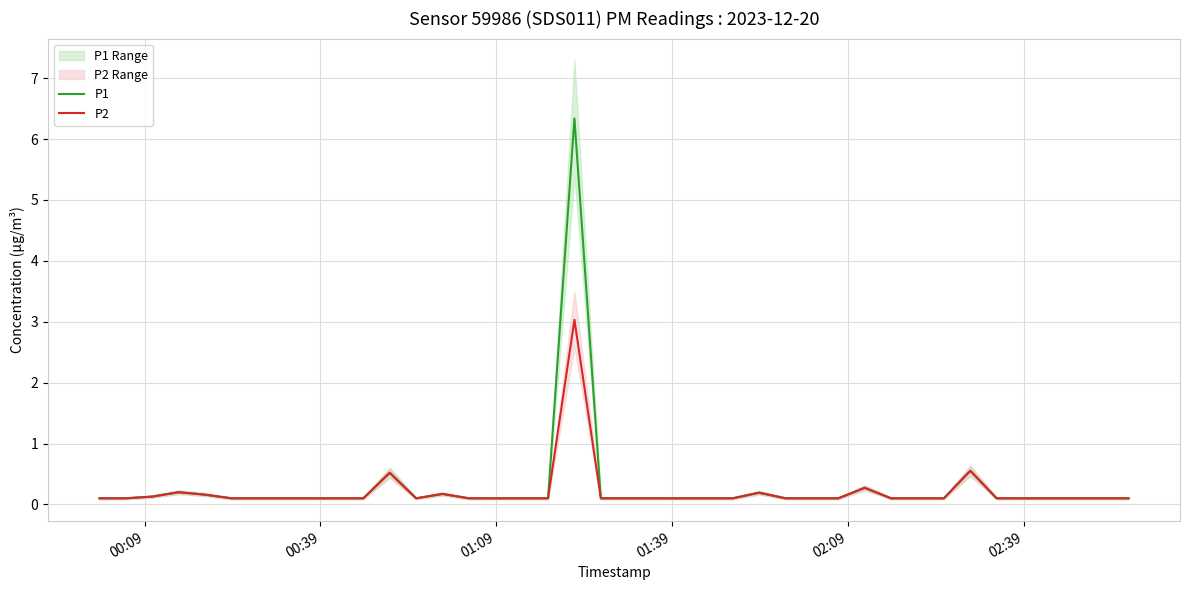

What is the maximum value for P2?

3.0